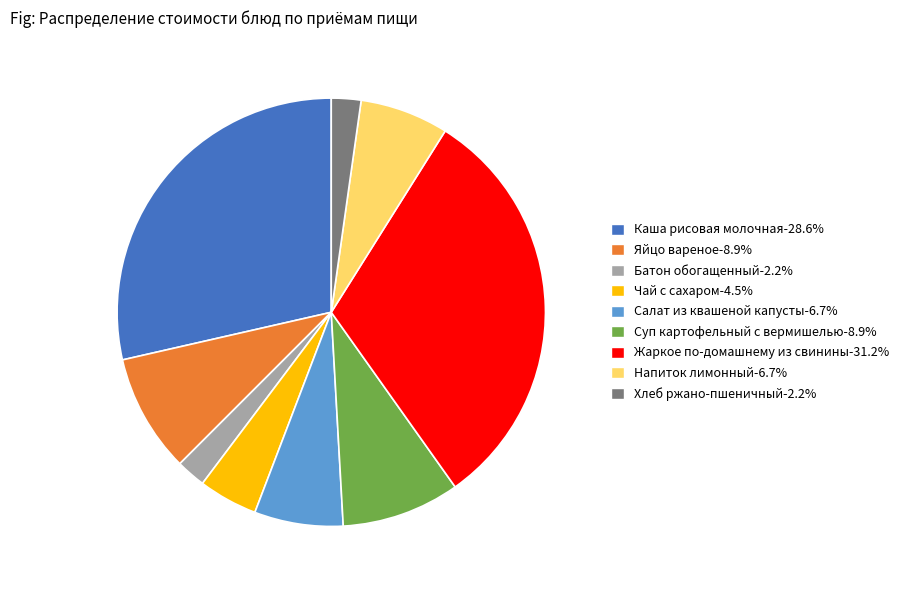

The Хлеб ржано-пшеничный slice represents 2% of the pie. True or false?

True